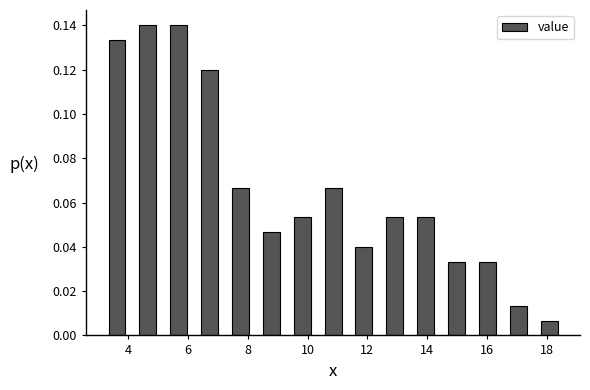

Reading left to right, transcribe this chart: for each bar, give the range it covers on the x-axis and its height. Neither the bar edges nor the heights are printed on the chart, so give them approximately, as read against the axes.

3.2 to 4.2: 0.134
4.2 to 5.2: 0.140
5.2 to 6.2: 0.140
6.2 to 7.2: 0.120
7.2 to 8.2: 0.066
8.2 to 9.4: 0.046
9.4 to 10.4: 0.054
10.4 to 11.4: 0.066
11.4 to 12.4: 0.040
12.4 to 13.4: 0.054
13.4 to 14.4: 0.054
14.4 to 15.6: 0.034
15.6 to 16.6: 0.034
16.6 to 17.6: 0.014
17.6 to 18.6: 0.006